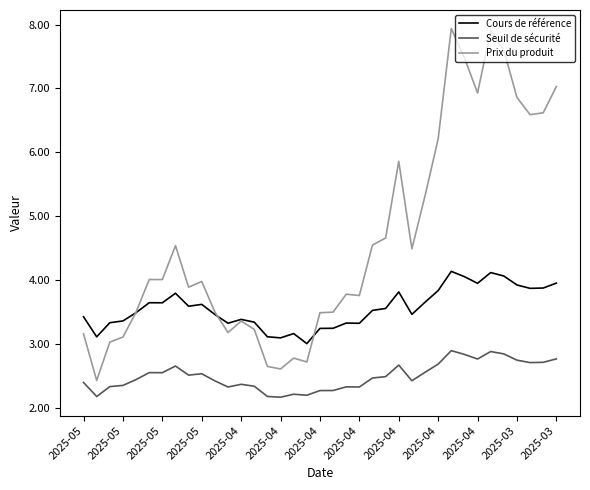

List the series in order of their peak value, lowest first.

Seuil de sécurité, Cours de référence, Prix du produit